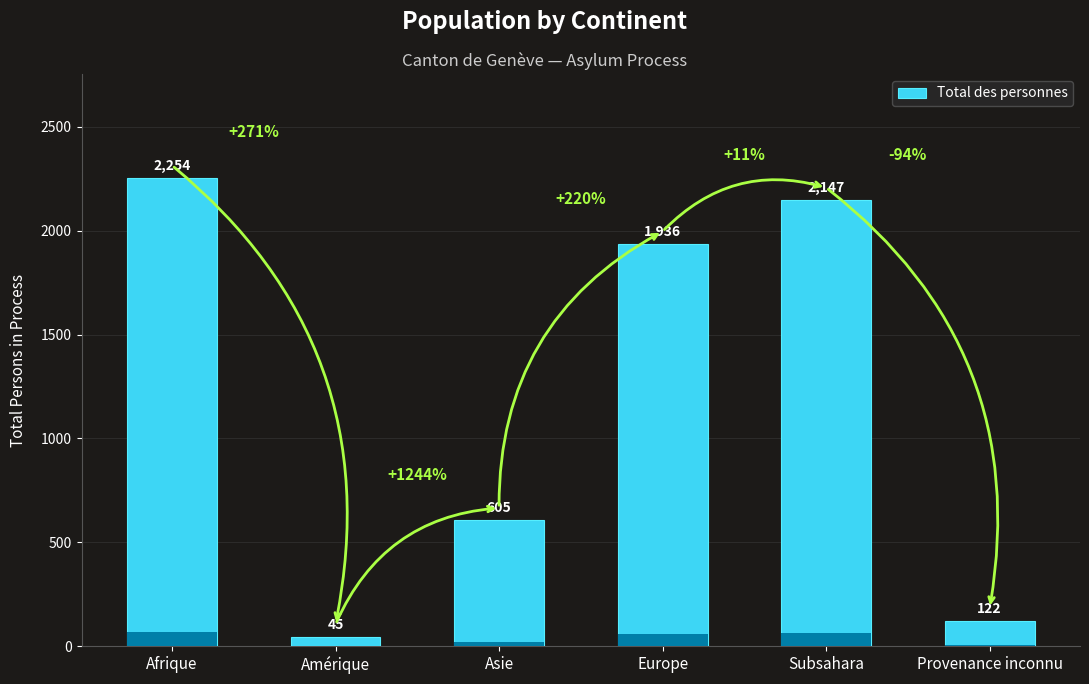

Reading left to right, transcribe all the data shown in this chart.

2254	45	605	1936	2147	122